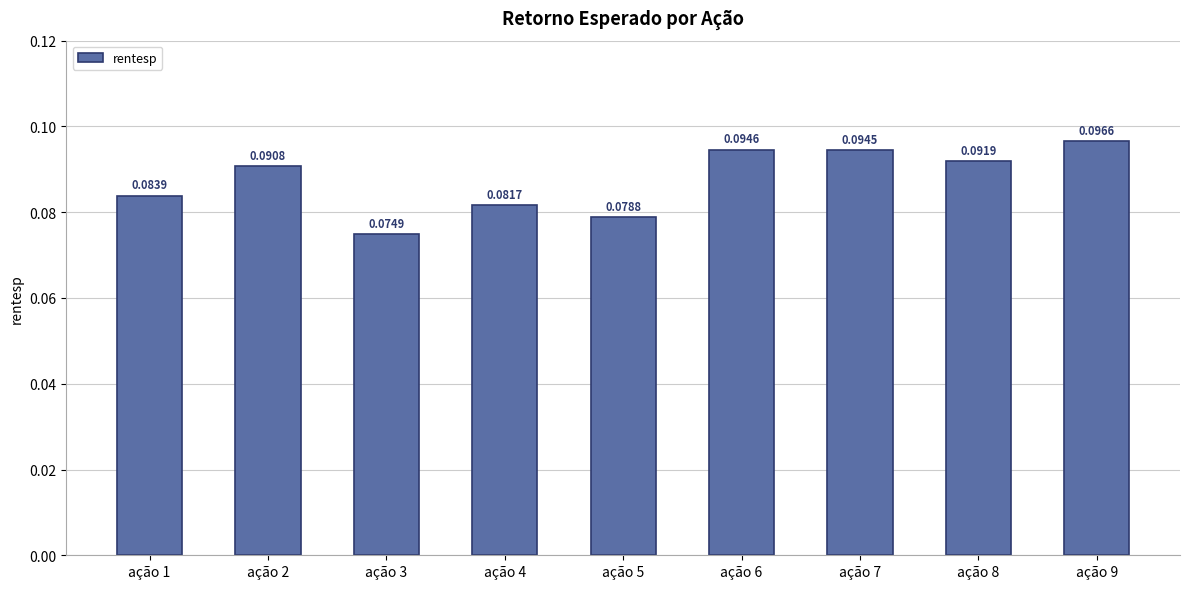

What is the sum of all values?

0.8